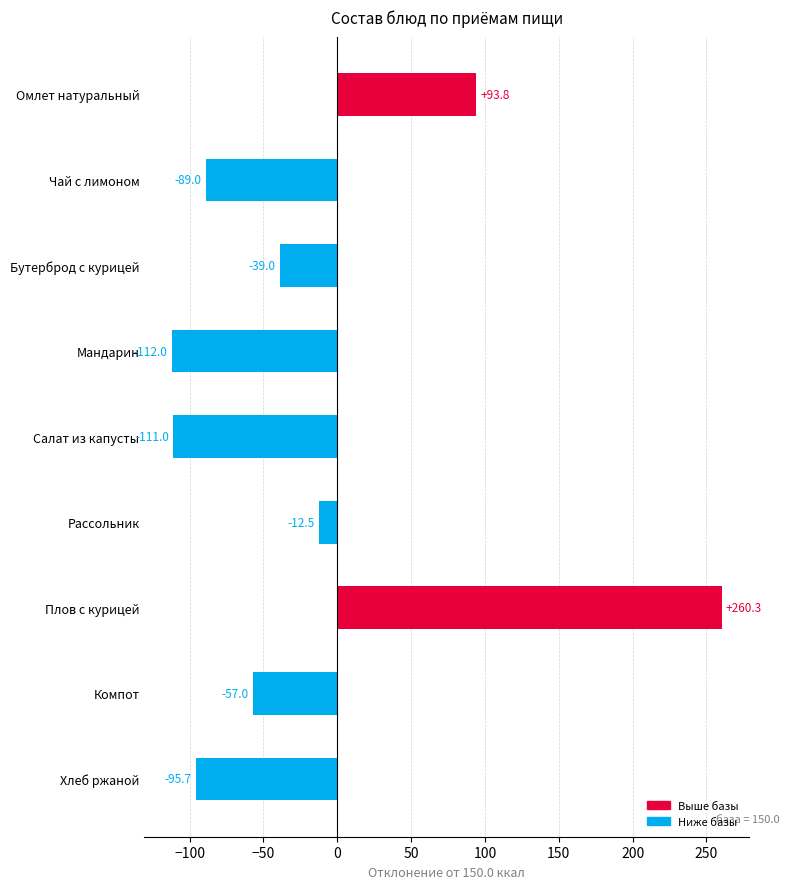

What is the change in value from Омлет натуральный to Бутерброд с курицей?

-132.8